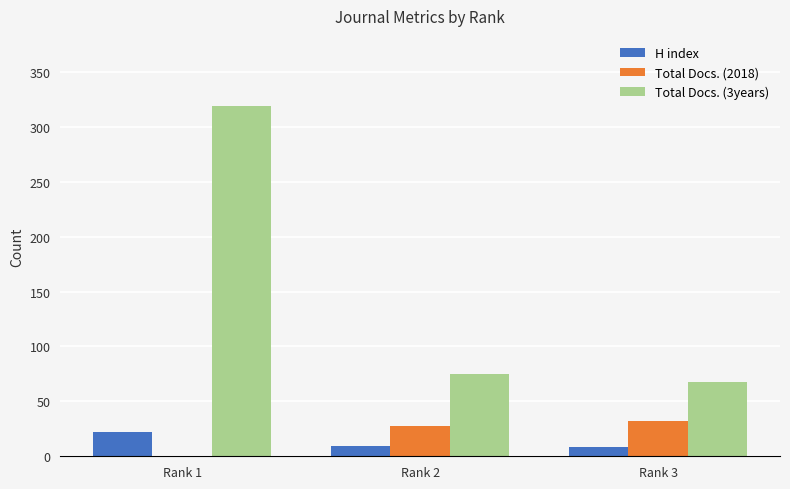

At which category is the sum across all series the highest?

Rank 1